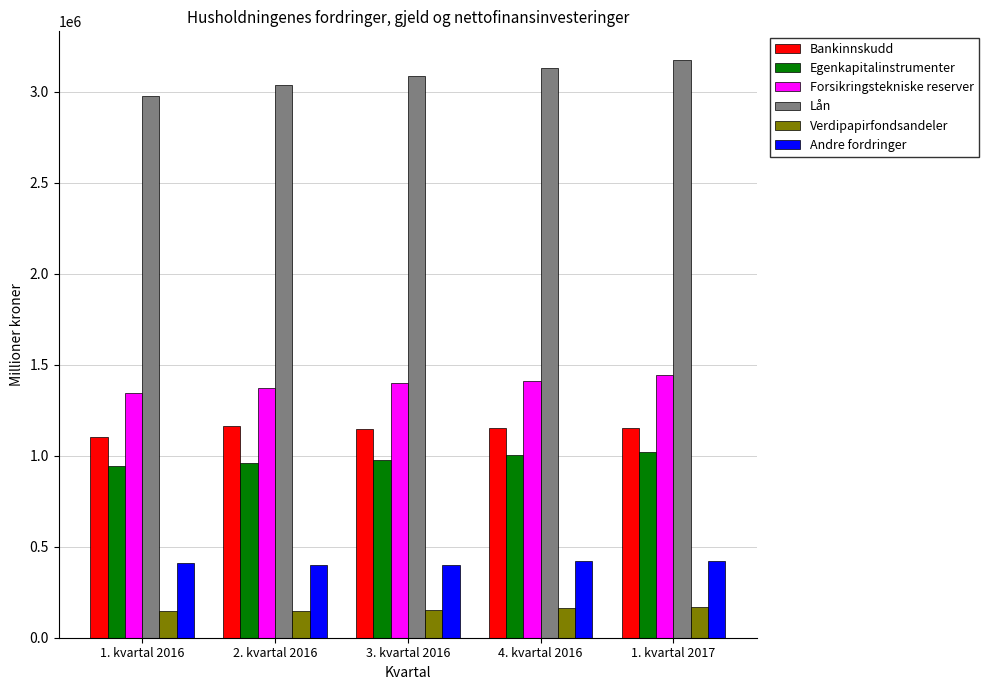

Rank the series by their maximum value, from highest to lowest.

Lån, Forsikringstekniske reserver, Bankinnskudd, Egenkapitalinstrumenter, Andre fordringer, Verdipapirfondsandeler